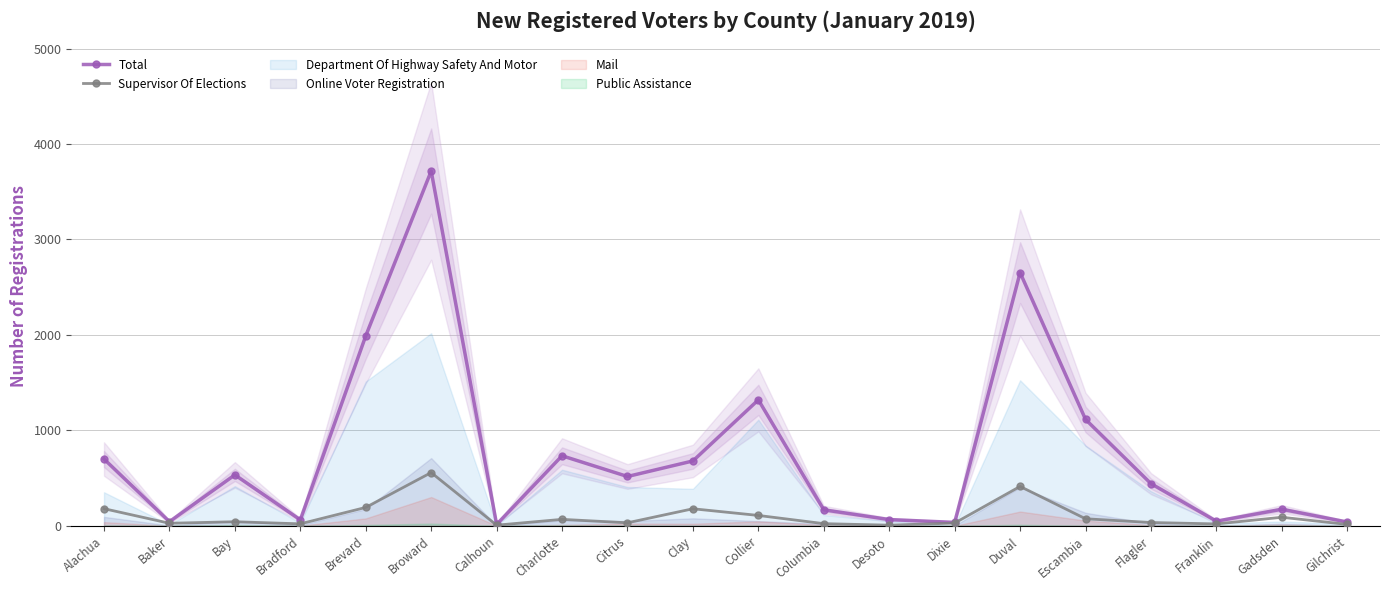

How many interior local valleys does the Supervisor Of Elections series have?

6